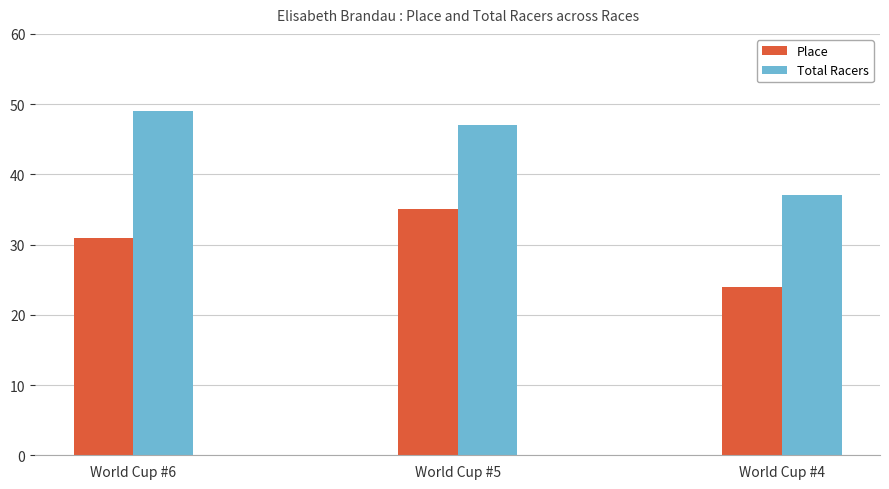

How many categories are shown in the chart?

3